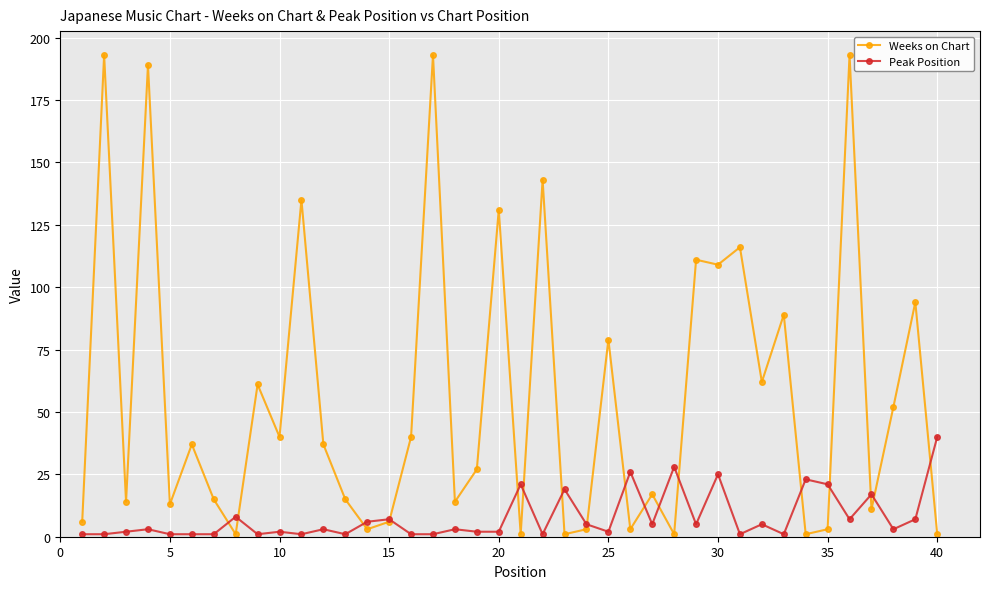

Rank the series by their average value, from lowest to highest.

Peak Position, Weeks on Chart